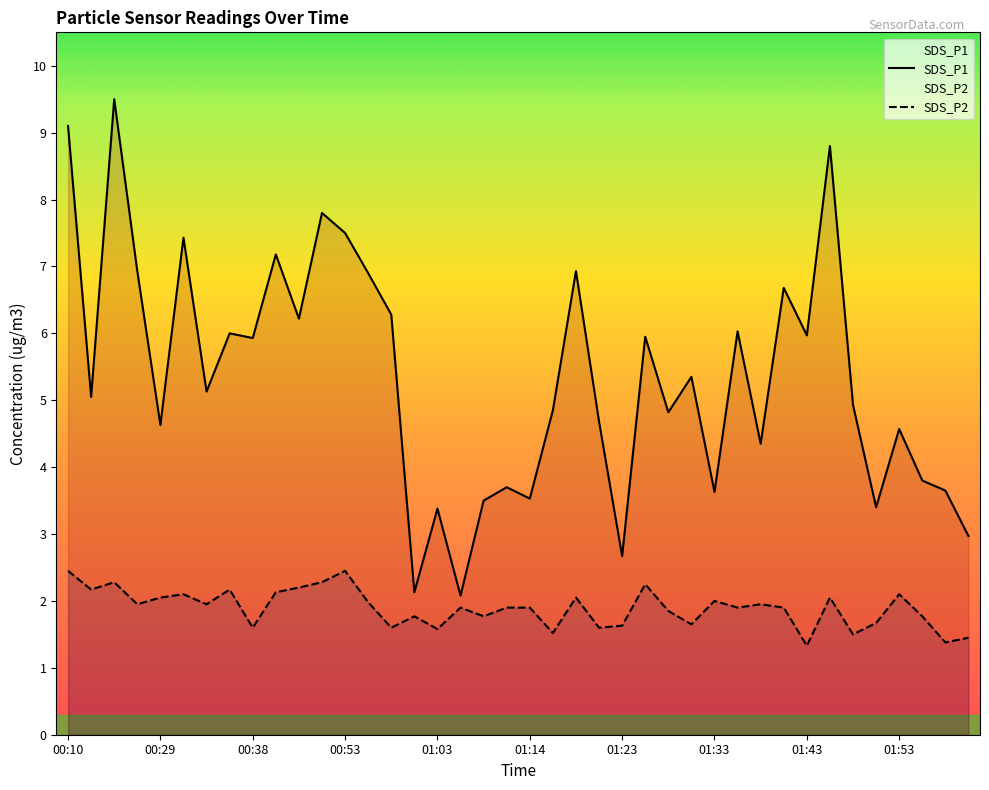

True or false: SDS_P2 has more than 1 points higher than both neighbors.

True